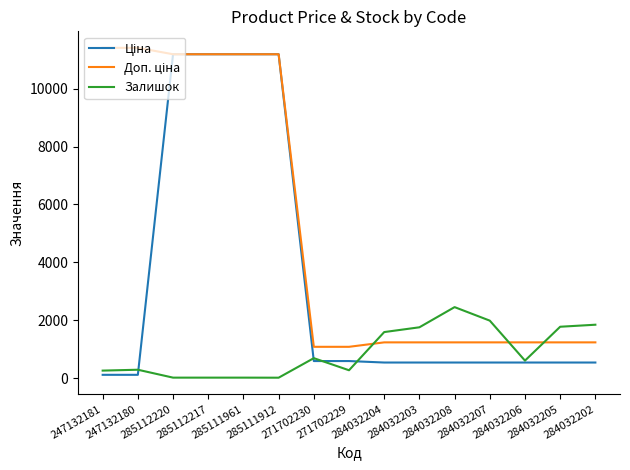

What is the average value of the Залишок series?

905.9